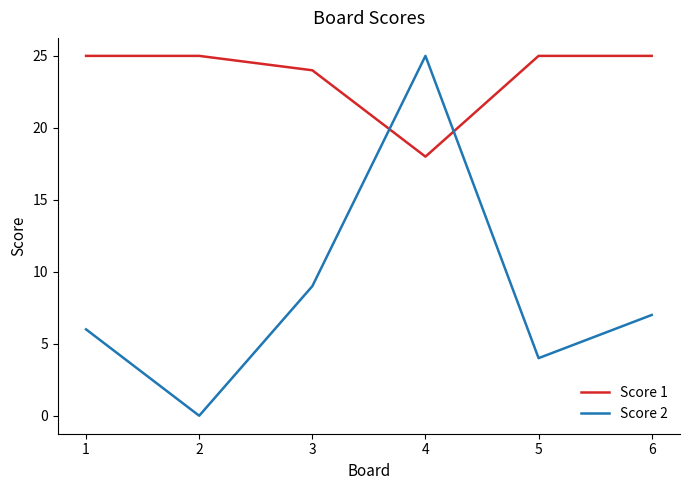

Rank the series by their average value, from highest to lowest.

Score 1, Score 2